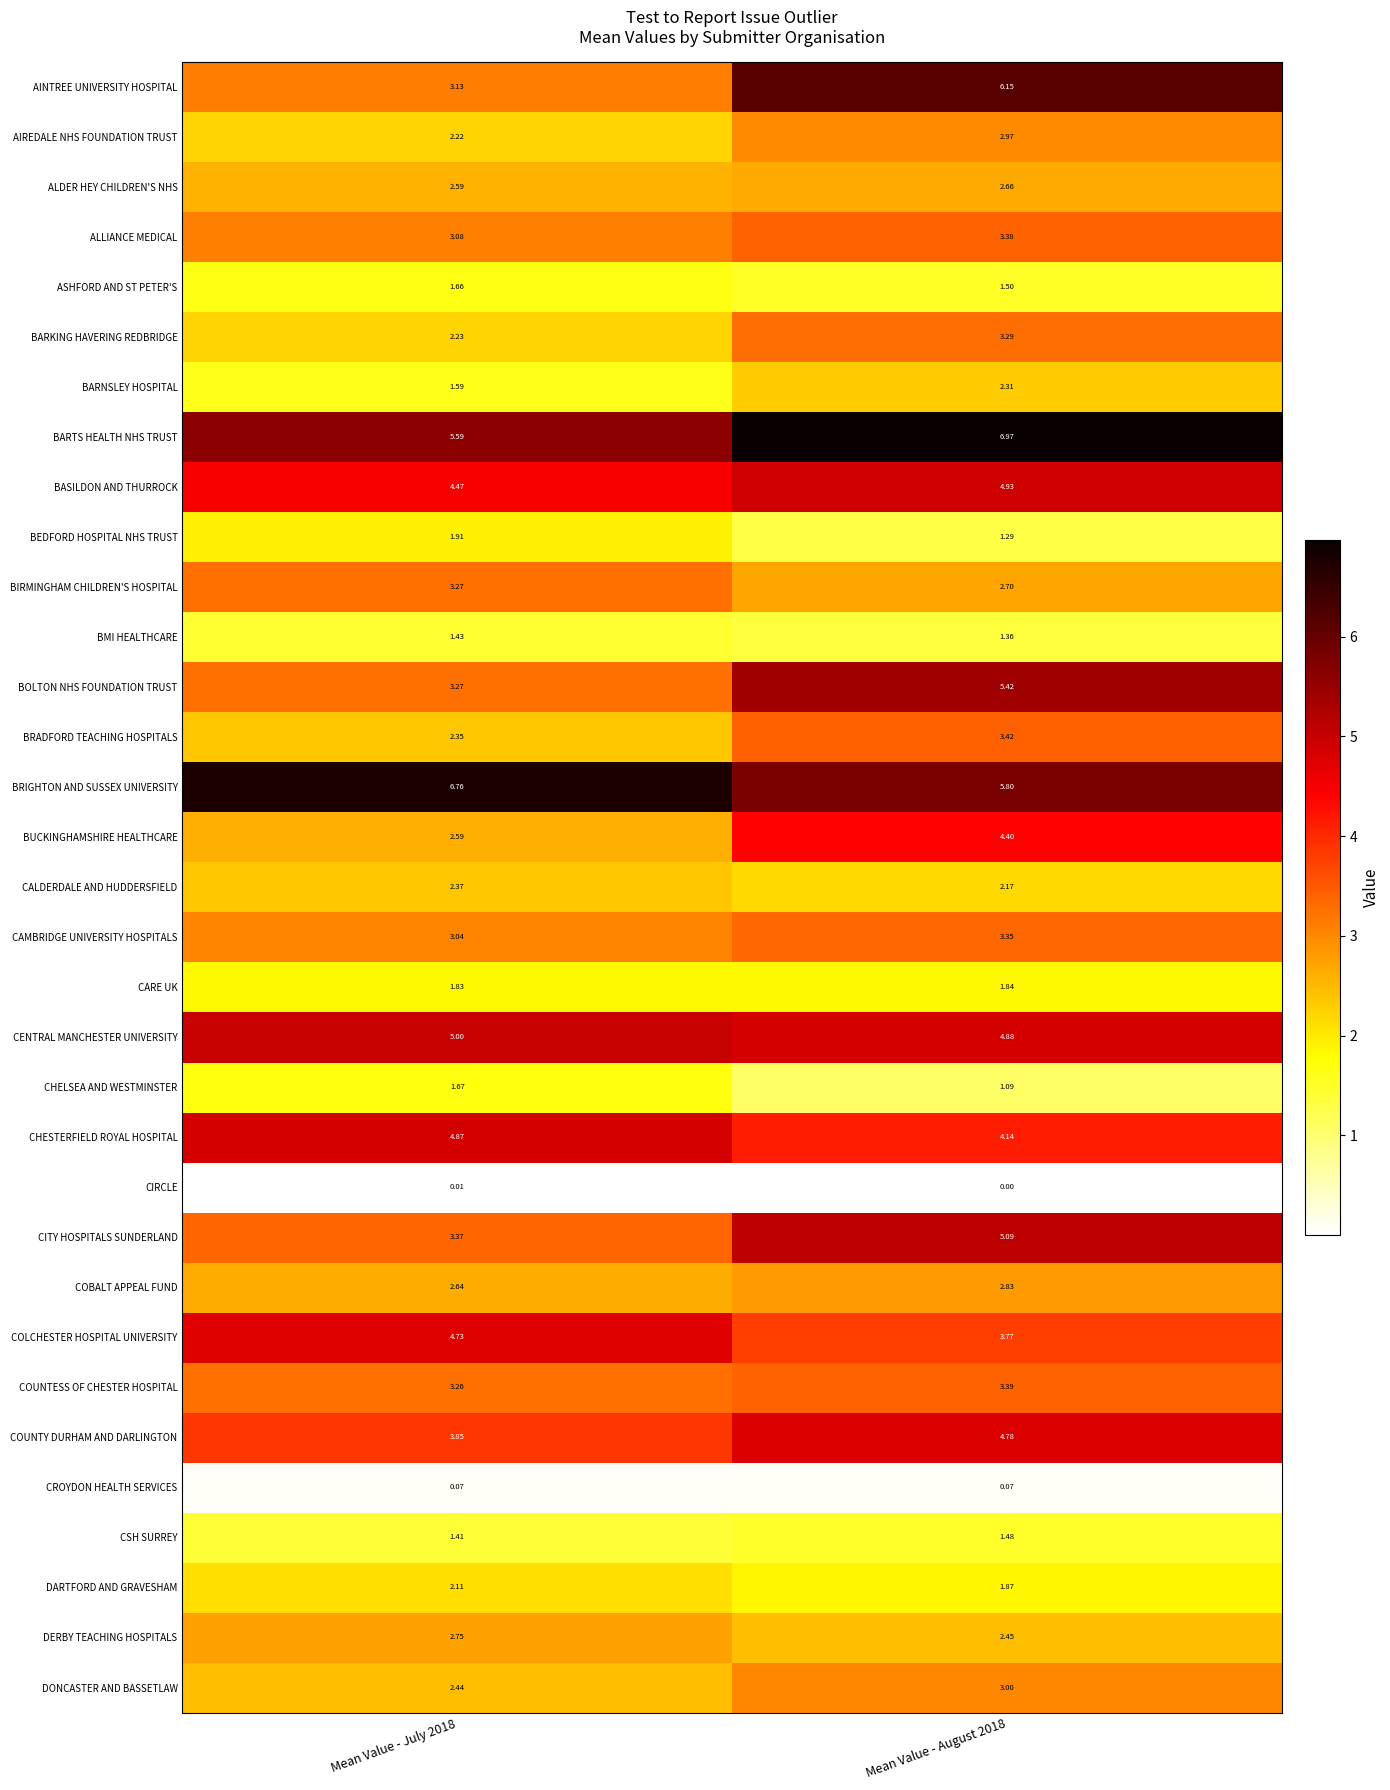

Which series has the widest spread of values?

AINTREE UNIVERSITY HOSPITAL